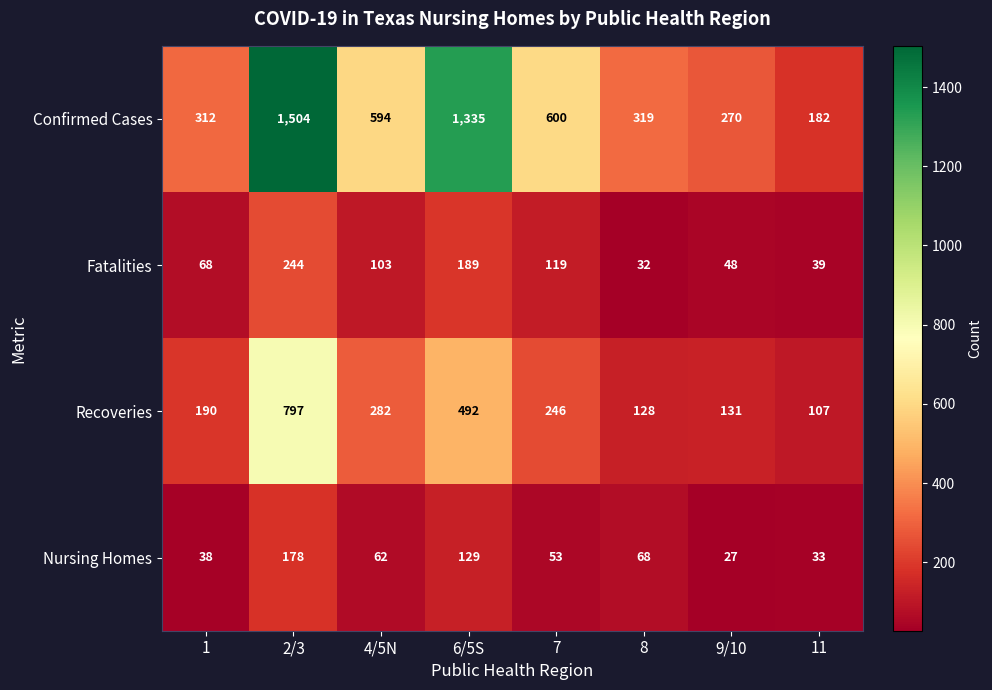

What is the spread (max minus min) of values at 1?

274